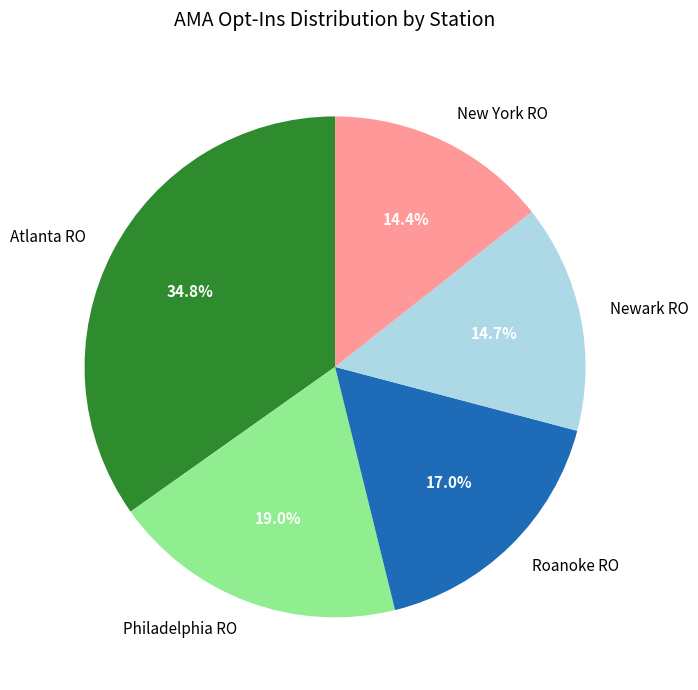

What portion of the pie excludes Roanoke RO?

83.0%